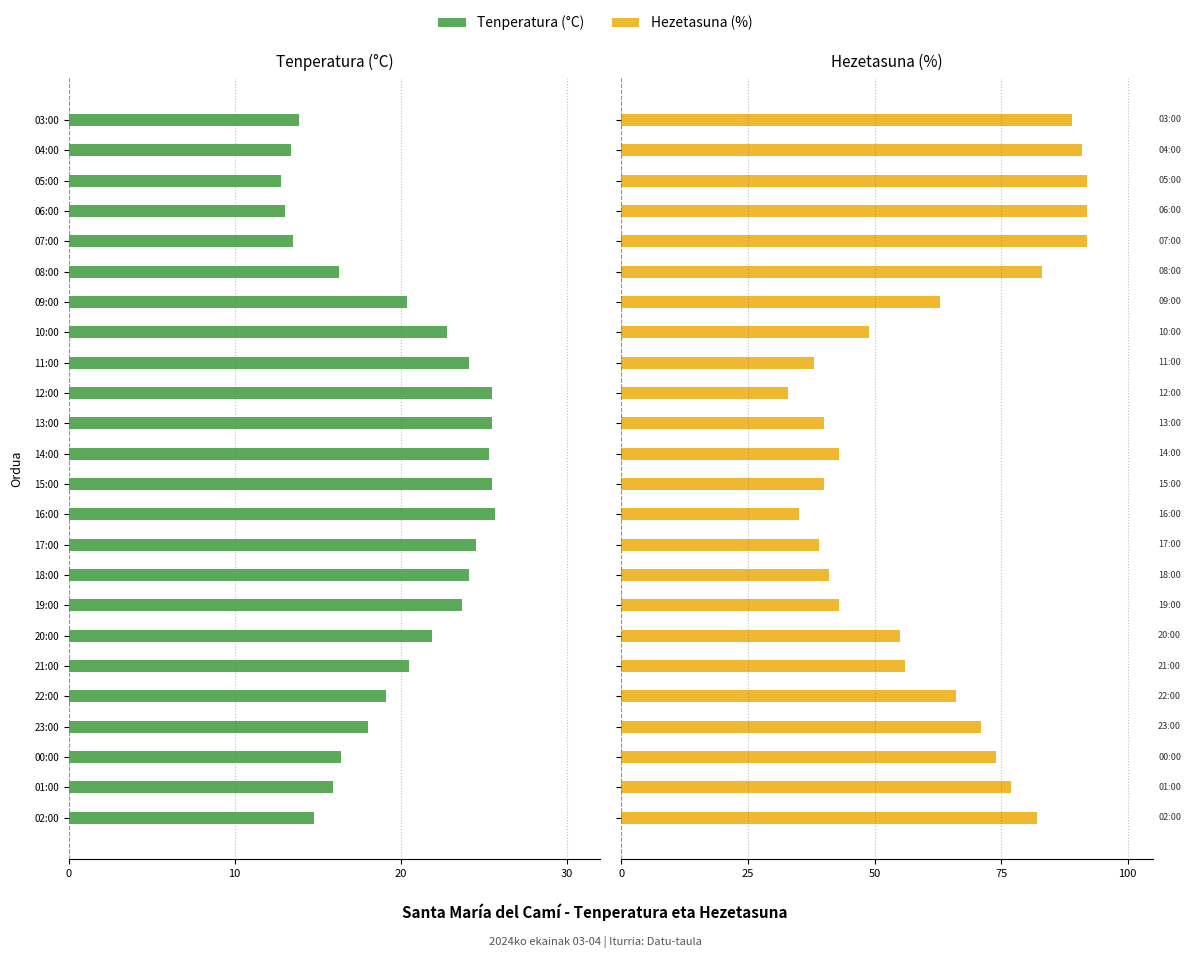

What is the greatest value displayed?

92.0